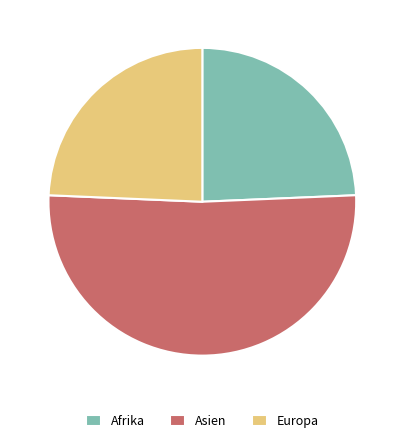

How many segments does this pie chart have?

3